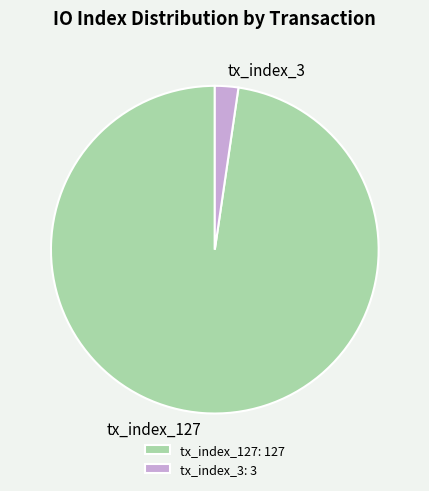

How many slices are in this pie chart?

2